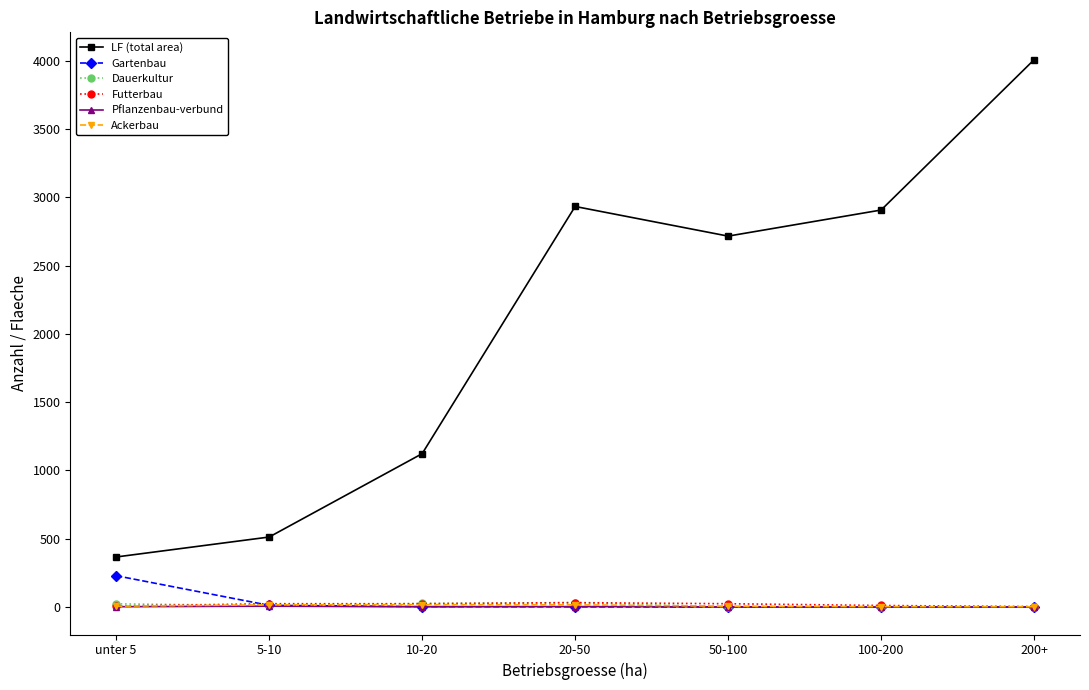

How many series are shown in this chart?

6